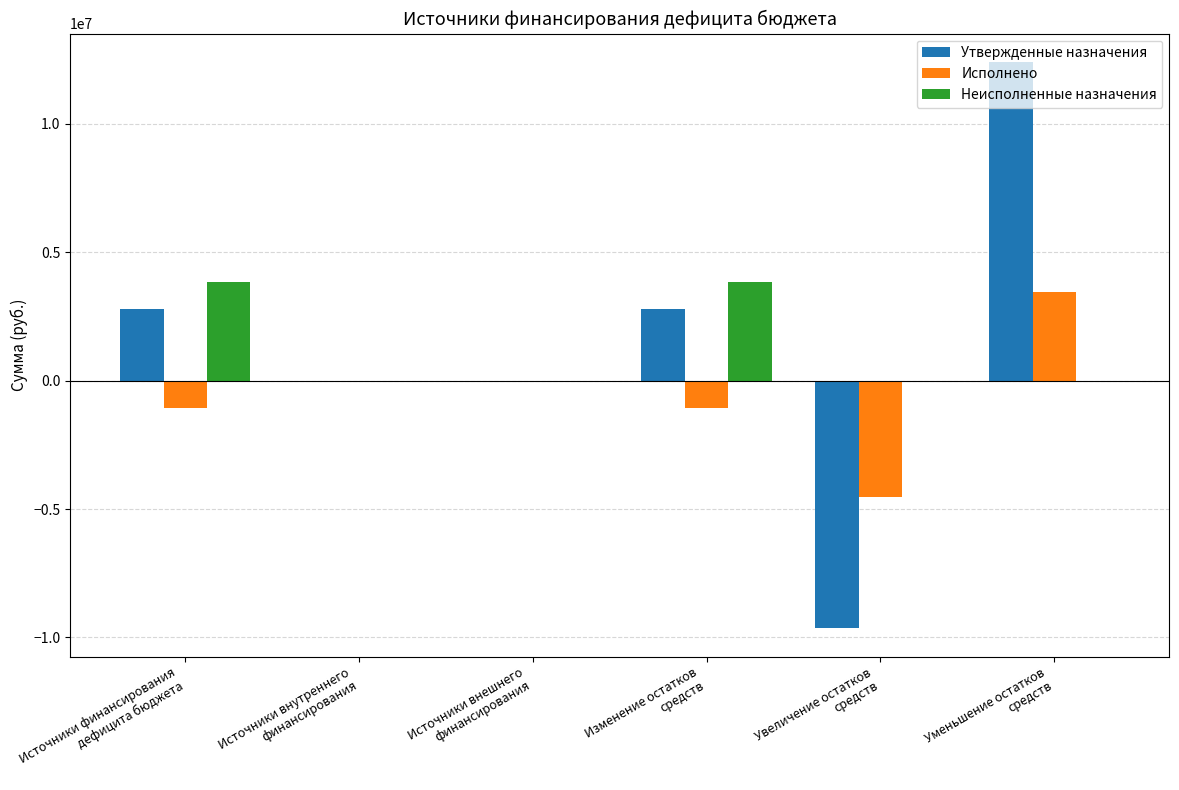

Are the bars grouped side by side (vs. stacked)?

Yes